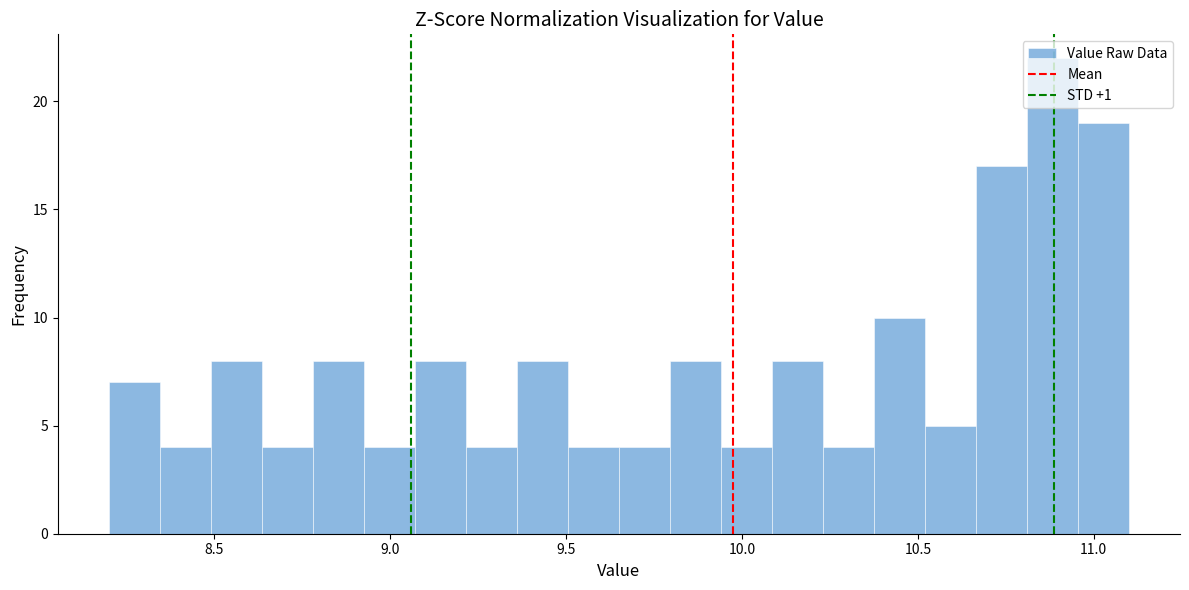

Read against the x-axis, roughly where is the centre of the tallest bar?

10.90